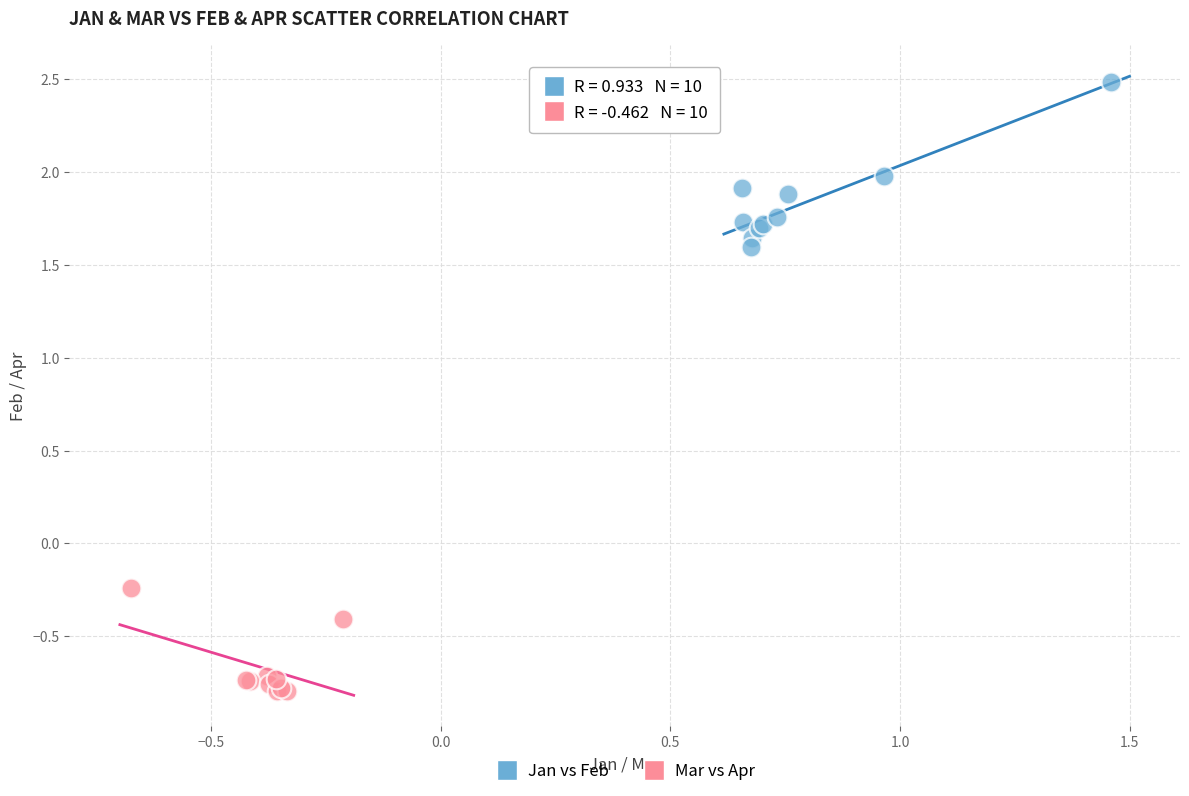

Which series reaches the maximum Y coordinate?

Jan vs Feb